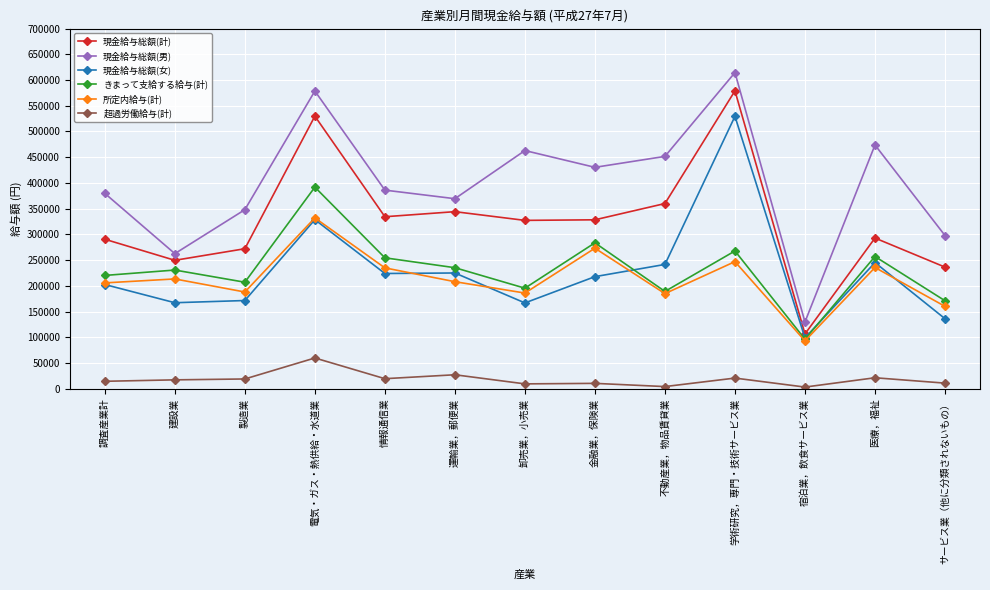

Is this an area chart (filled region under the line)?

No